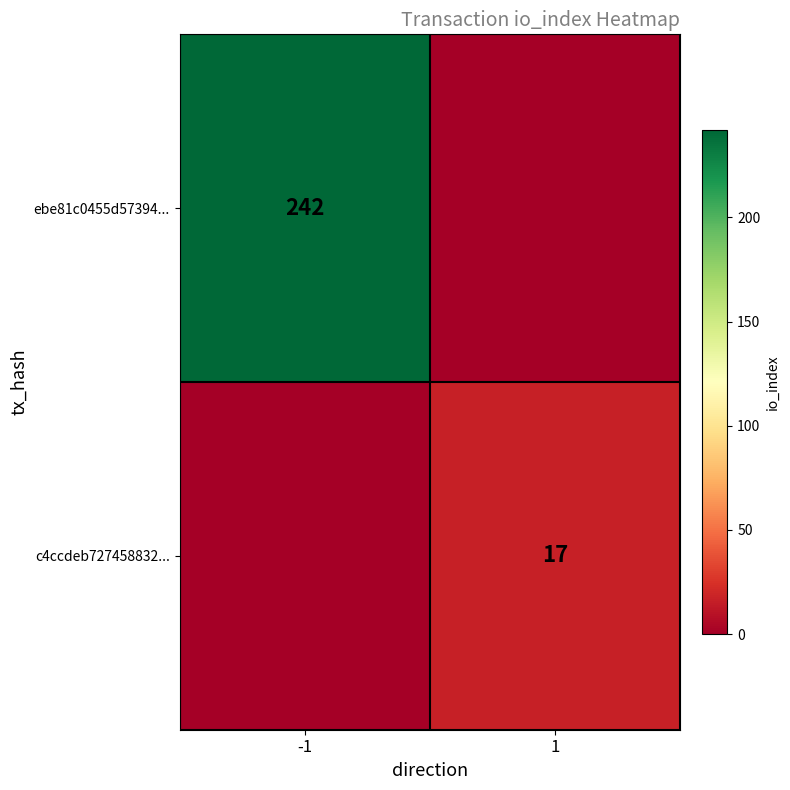

True or false: c4ccdeb727458832... has a value of 17 at 1.

True